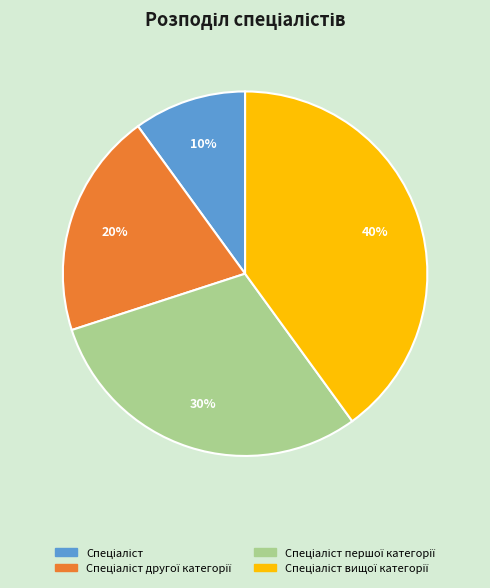

Is there any slice that represents more than half of the pie?

No